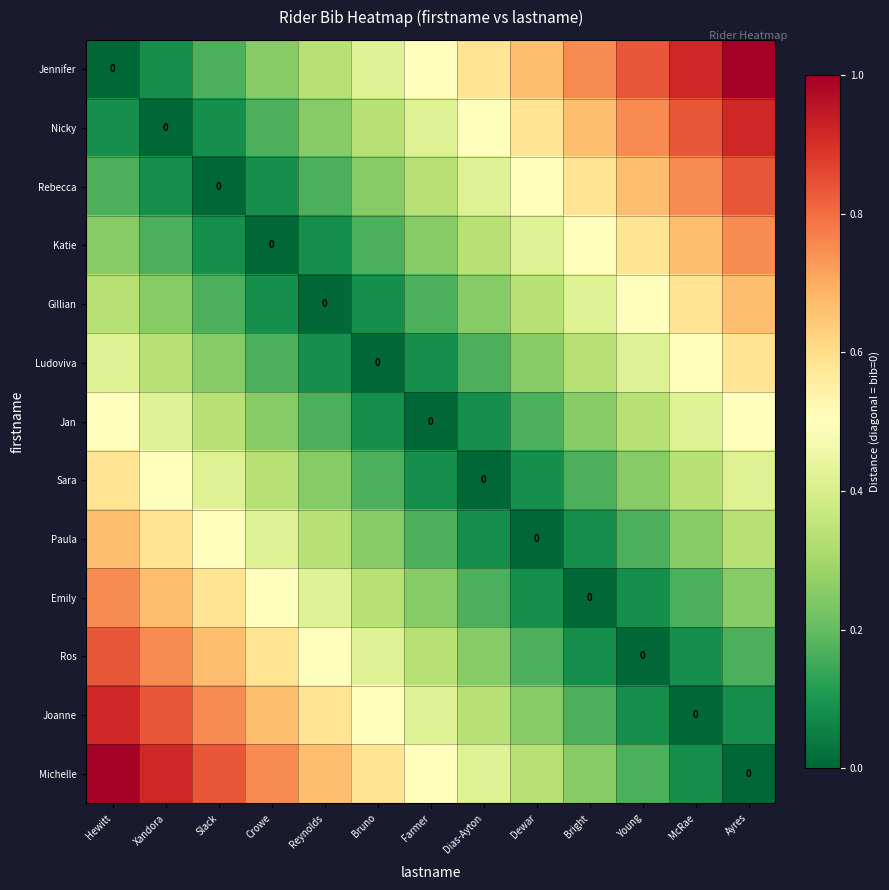

At which label does Emily reach its peak?

Hewitt